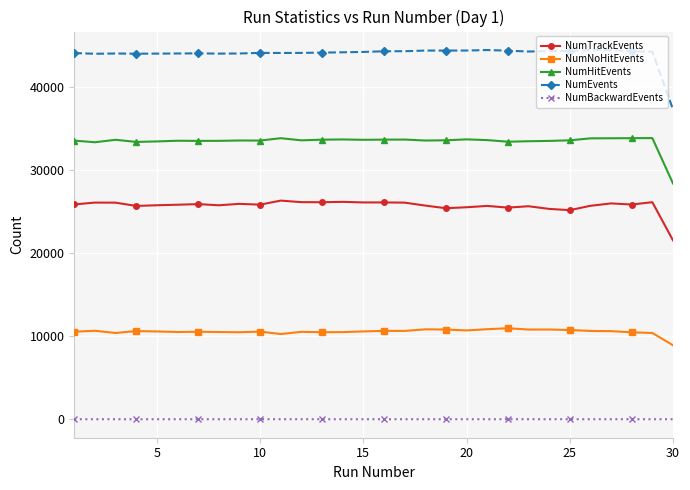

How many series are shown in this chart?

5